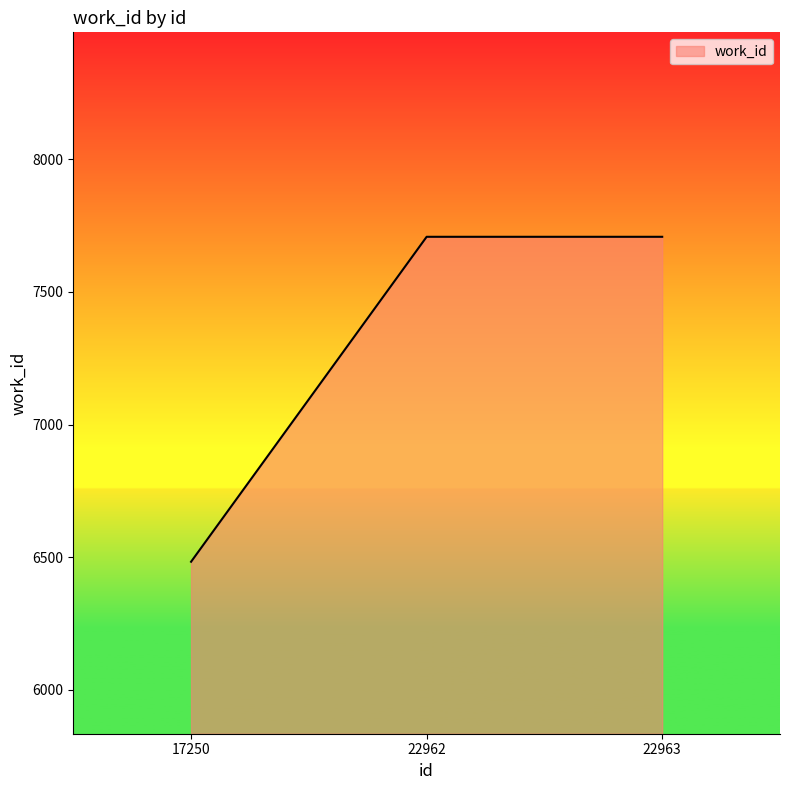

How many lines are shown in the chart?

1